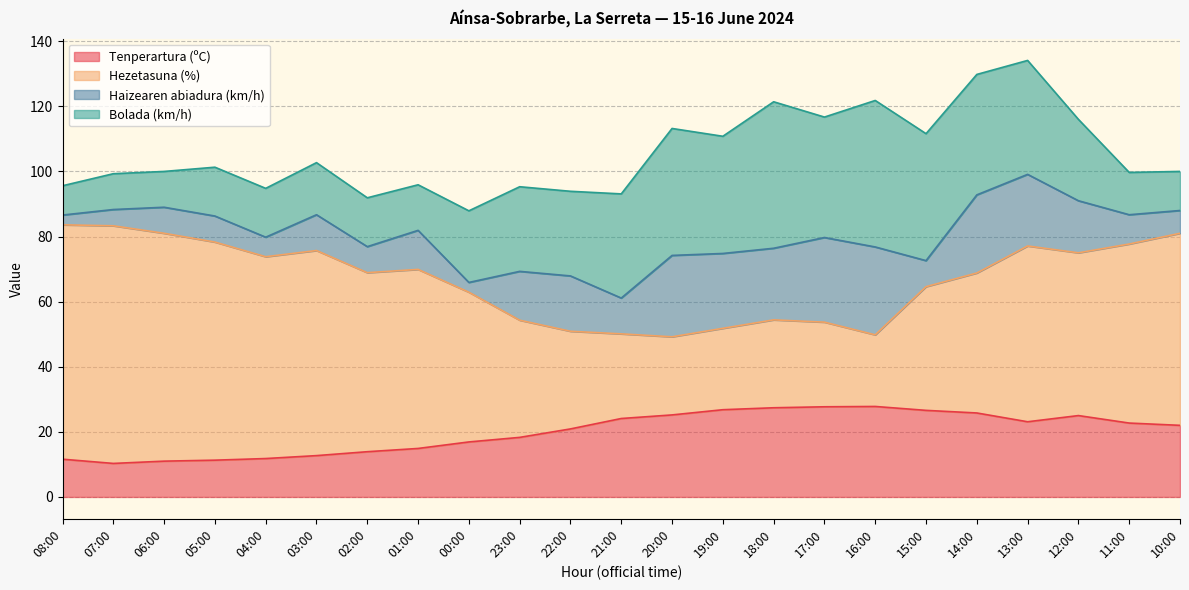

What is the value of the Haizearen abiadura (km/h) point at the 11th from the left?

17.0